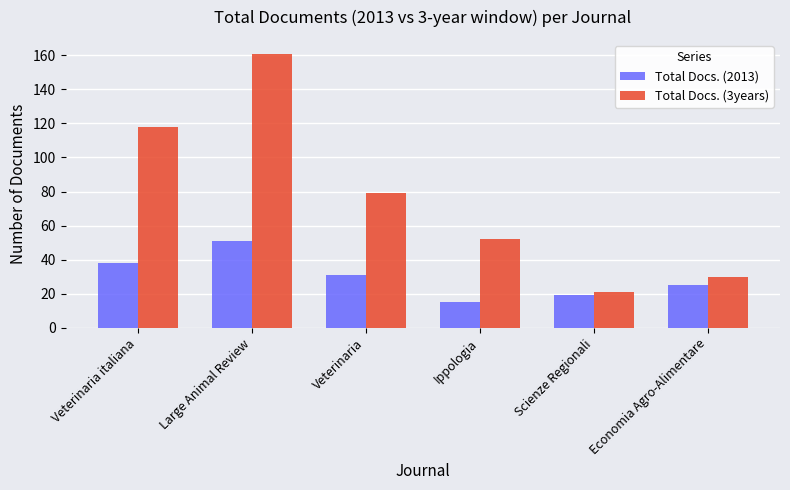

At which label does Total Docs. (2013) reach its peak?

Large Animal Review